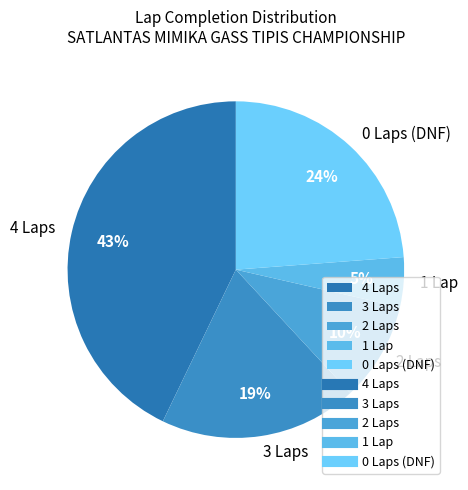

True or false: 1 Lap accounts for 5% of the total.

True